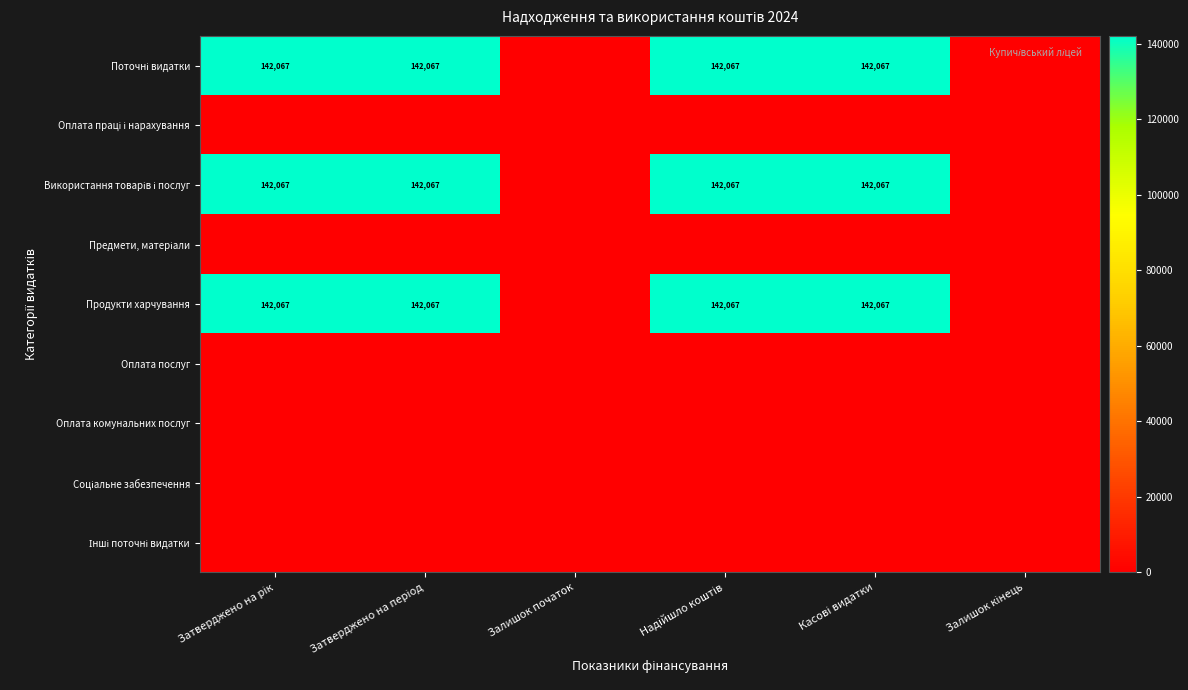

Count the number of data series in this chart.

9